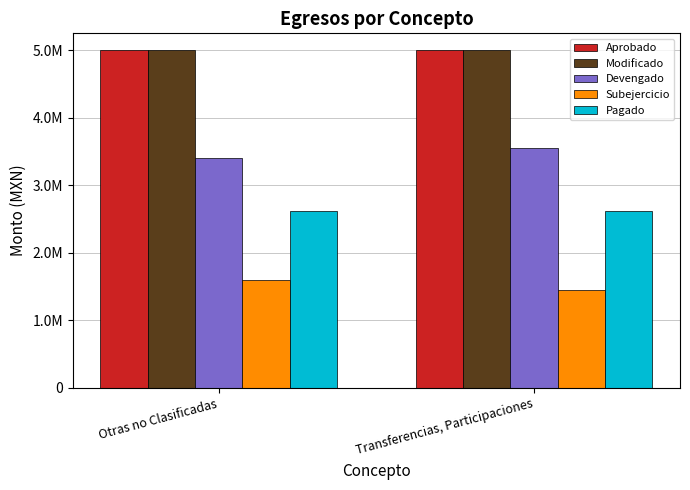

What is the label of the 1st bar from the right?

Transferencias, Participaciones